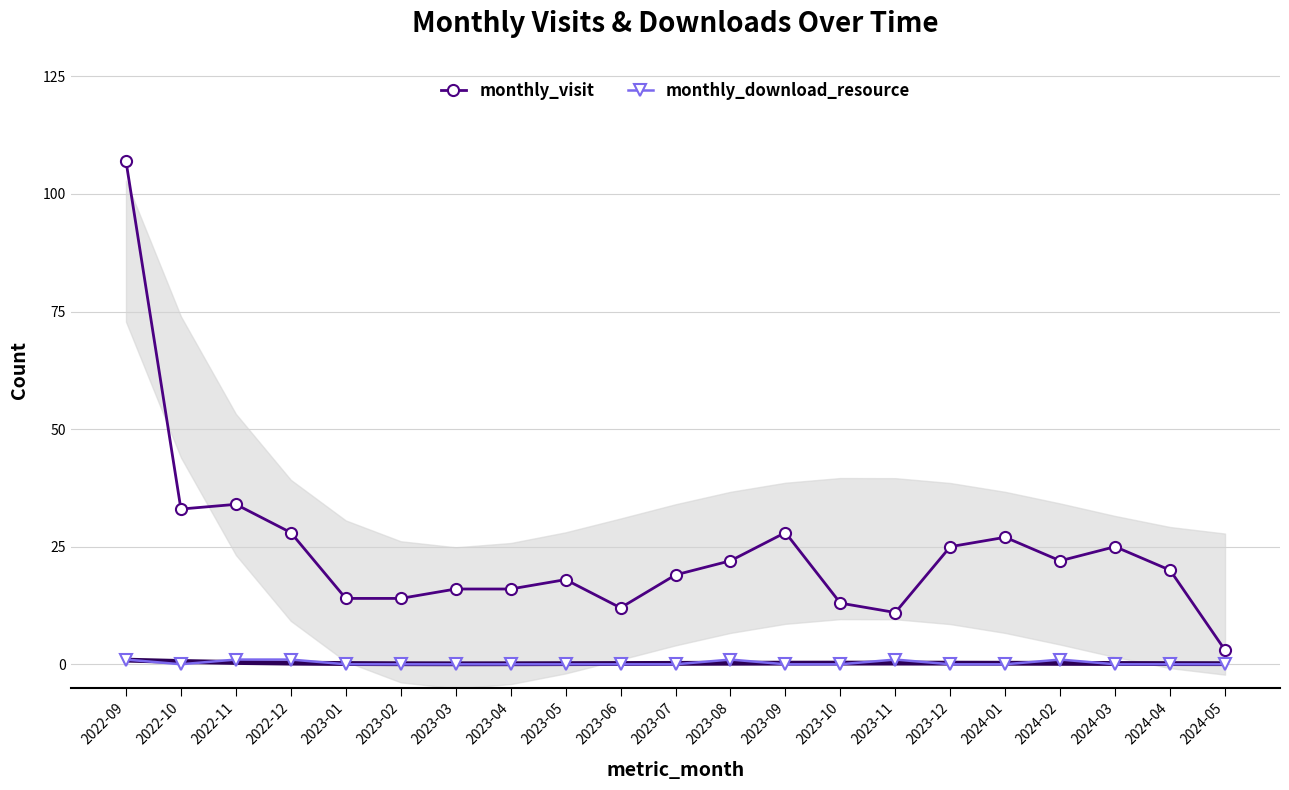

Between 2023-11 and 2024-03, which series saw the biggest shift?

monthly_visit